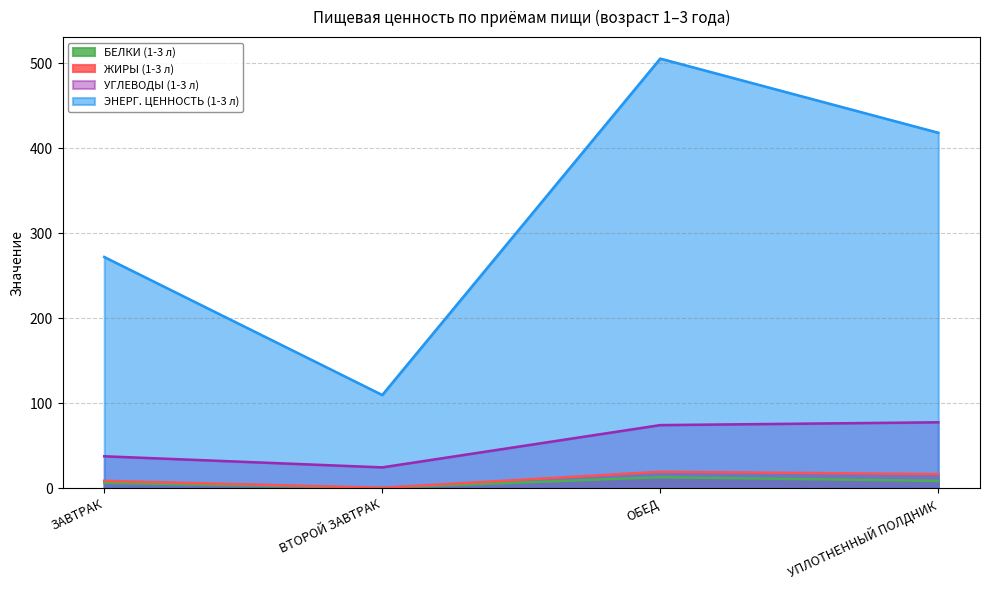

List the labels in order of УГЛЕВОДЫ (1-3 л) value, largest first.

УПЛОТНЕННЫЙ ПОЛДНИК, ОБЕД, ЗАВТРАК, ВТОРОЙ ЗАВТРАК